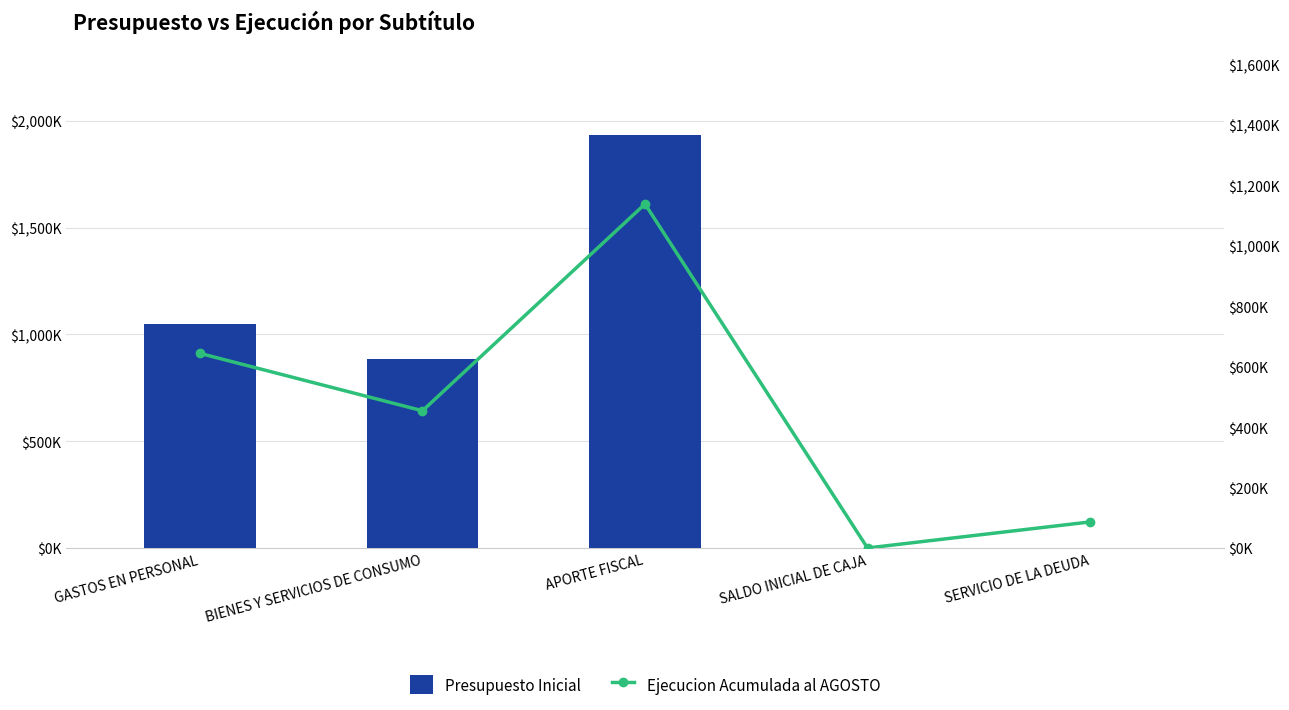

At how many categories does at least one series exceed 881712?

3